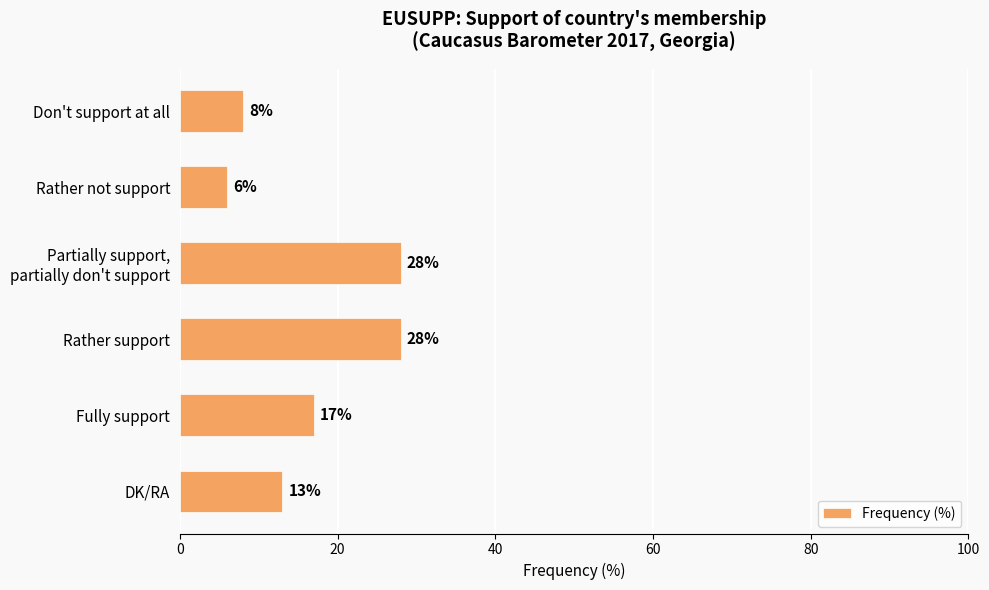

Is it true that the value at Rather not support is 6?

True